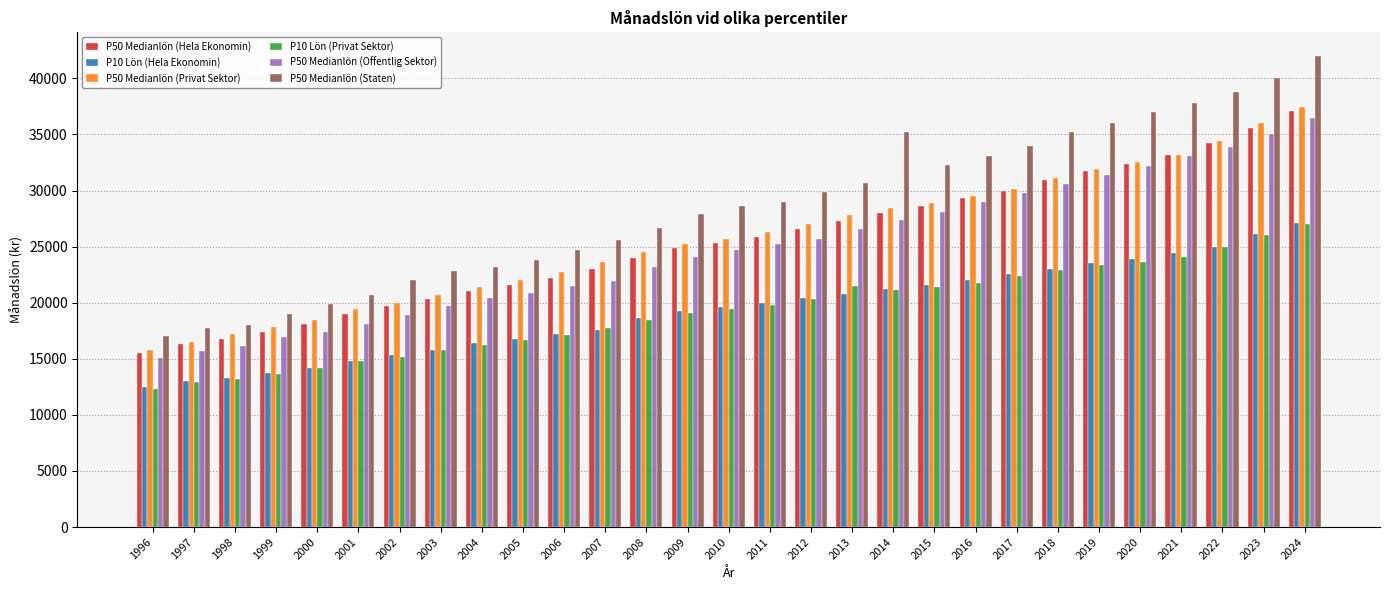

What is the difference between the P10 Lön (Hela Ekonomin) values at 2009 and 2012?

1100